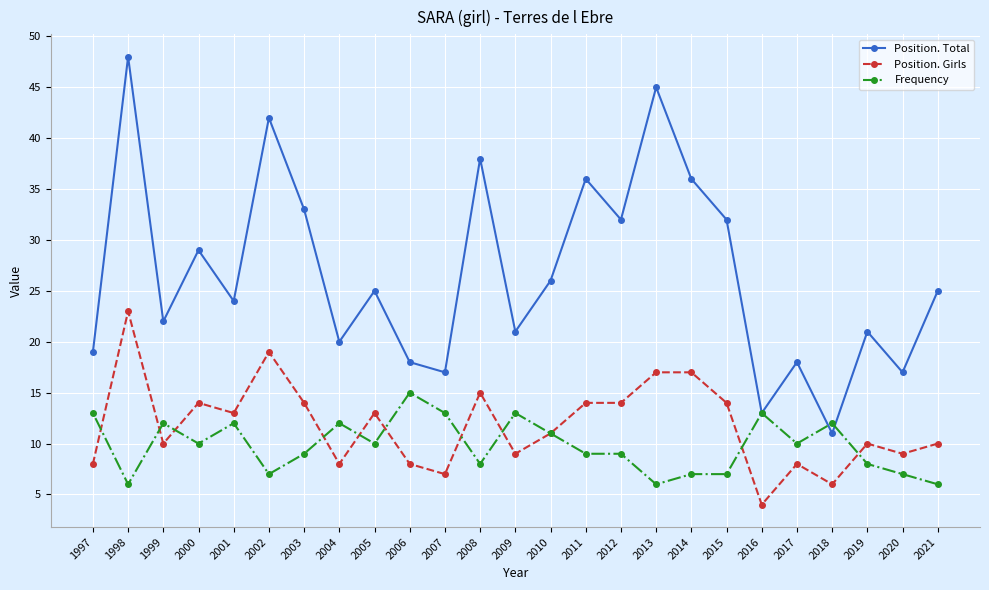

What is the average value of the Frequency series?

10